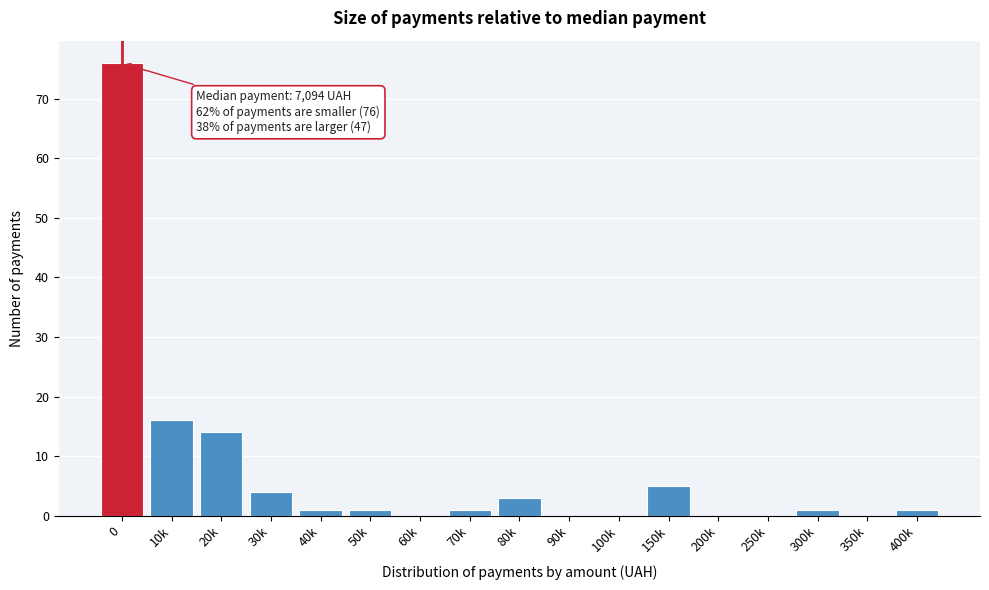

Reading left to right, transcribe all the data shown in this chart.

0=76	10k=16	20k=14	30k=4	40k=1	50k=1	60k=0	70k=1	80k=3	90k=0	100k=0	150k=5	200k=0	250k=0	300k=1	350k=0	400k=1